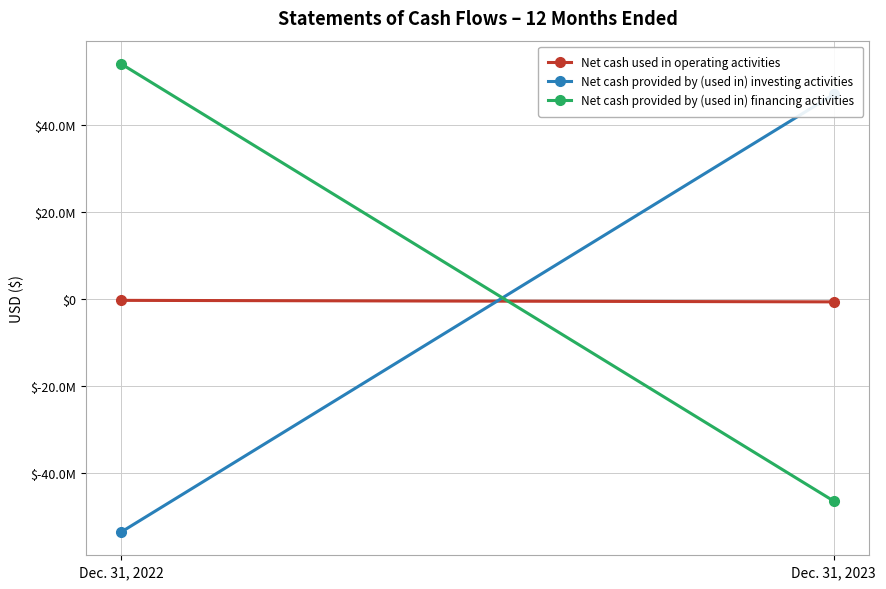

Reading left to right, what are all the values shown in this chart?

Net cash used in operating activities: -351050	-698208
Net cash provided by (used in) investing activities: -53520950	46955096
Net cash provided by (used in) financing activities: 53913945	-46444176